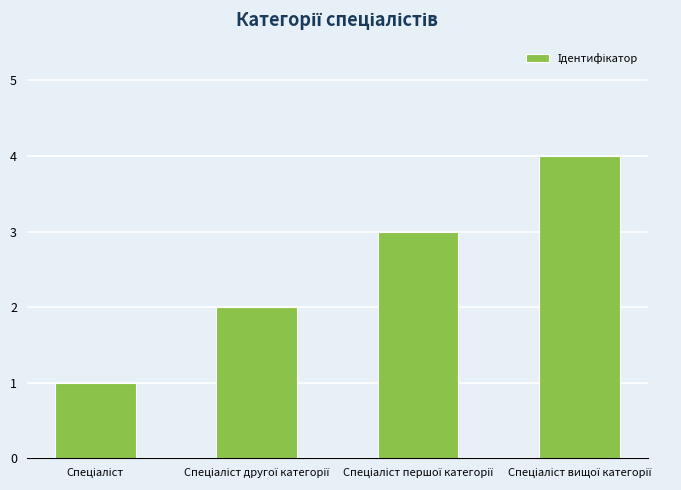

What is the sum of all values?

10